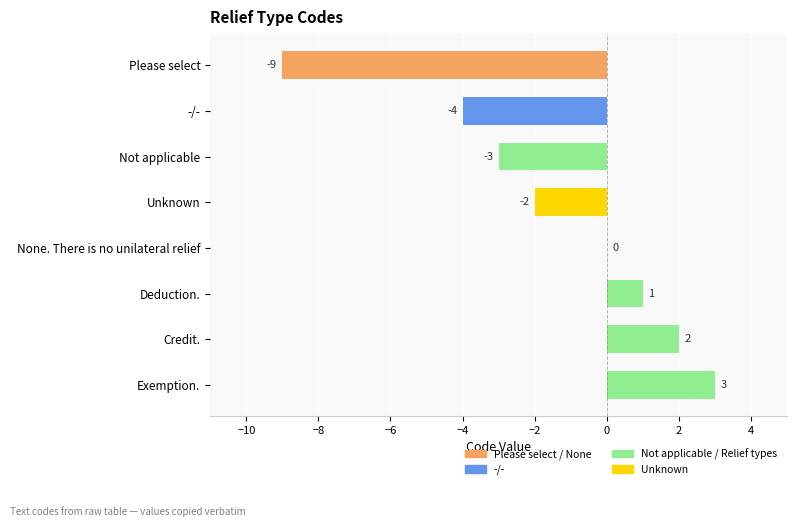

Between None. There is no unilateral relief and Unknown, which is larger?

None. There is no unilateral relief